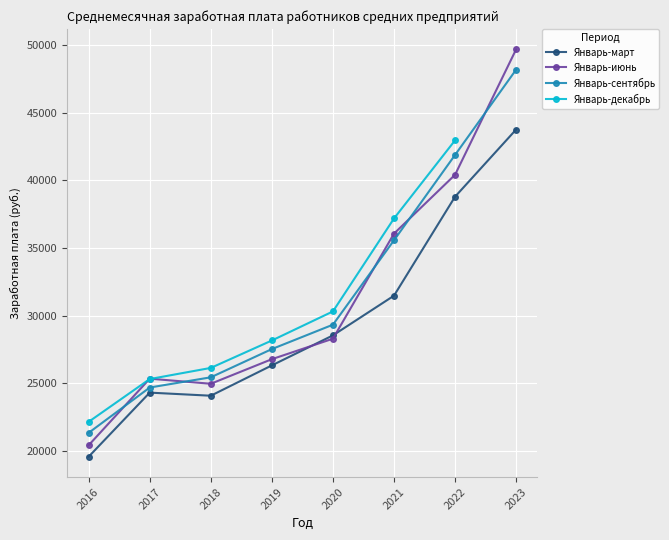

At how many categories does at least one series exceed 47596?

1